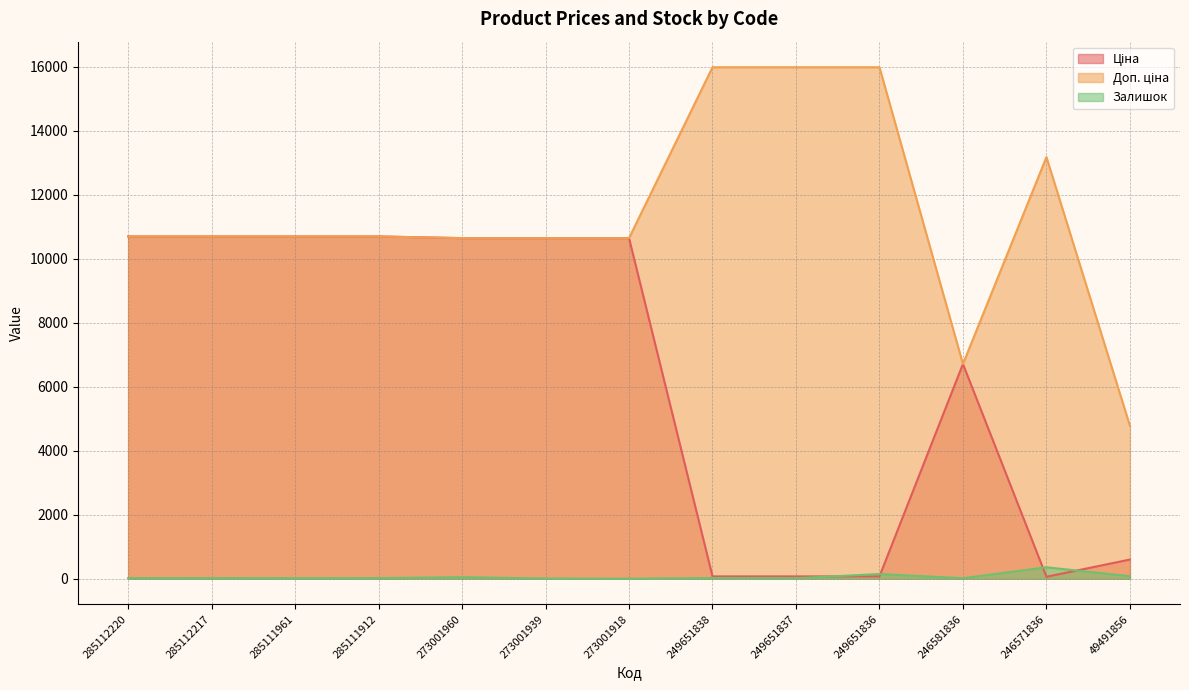

What is the sum of all Ціна values?

82252.6